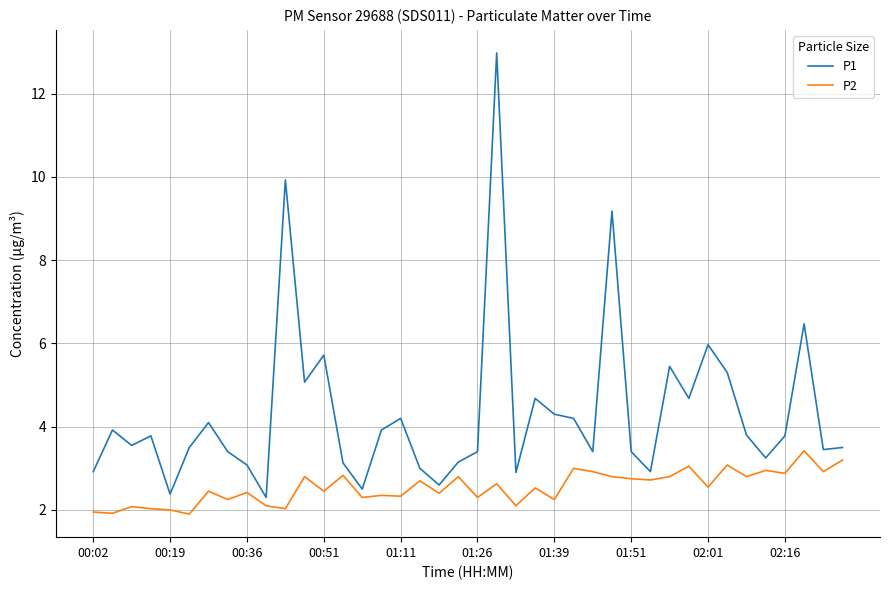

How many lines are shown in the chart?

2